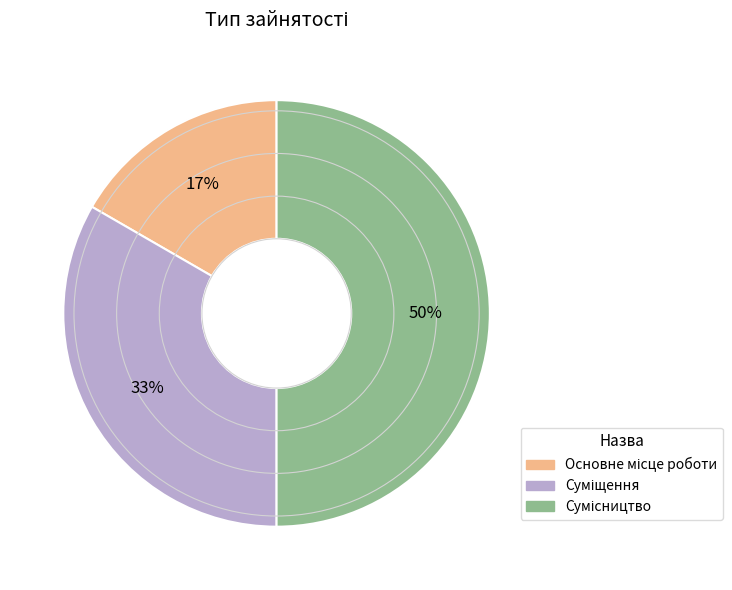

To the nearest percent, what is the average slice percentage?

33%